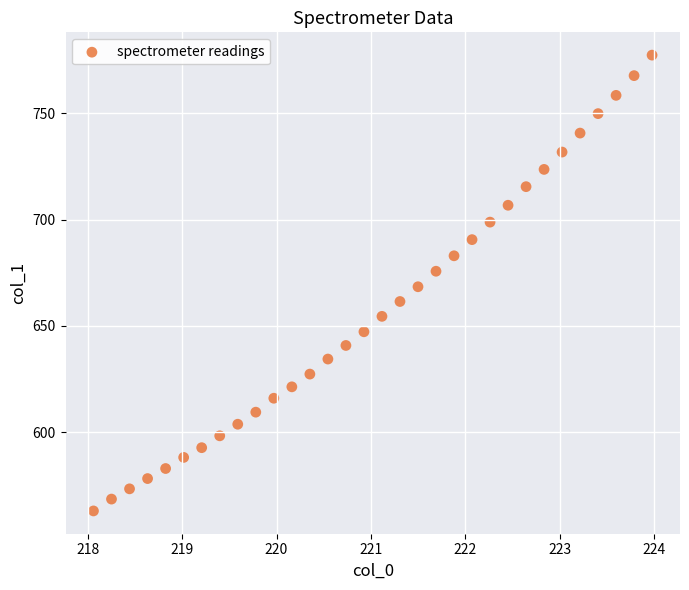

What is the range of X values (max minus min)?

5.9